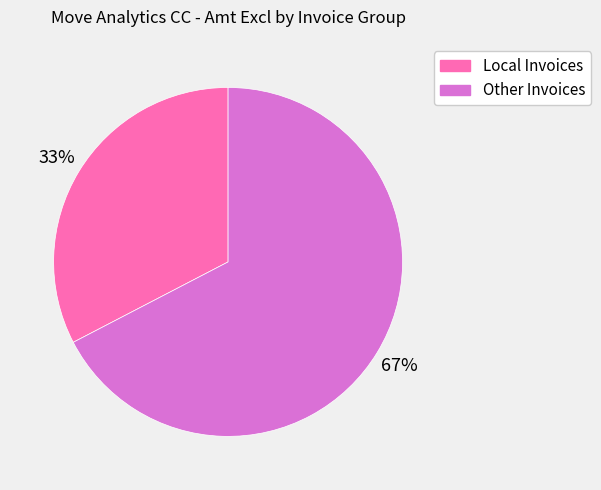

Which slice is the largest?

Other Invoices